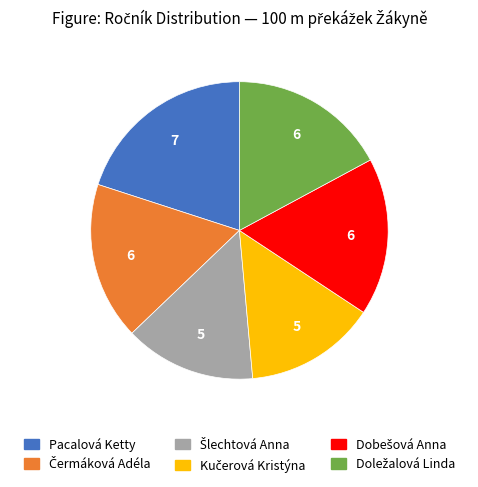

Does any single category account for the majority?

No